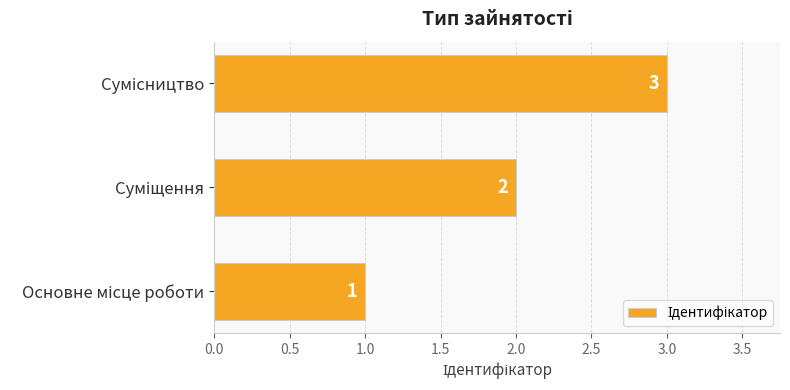

What is the difference between the maximum and minimum values?

2